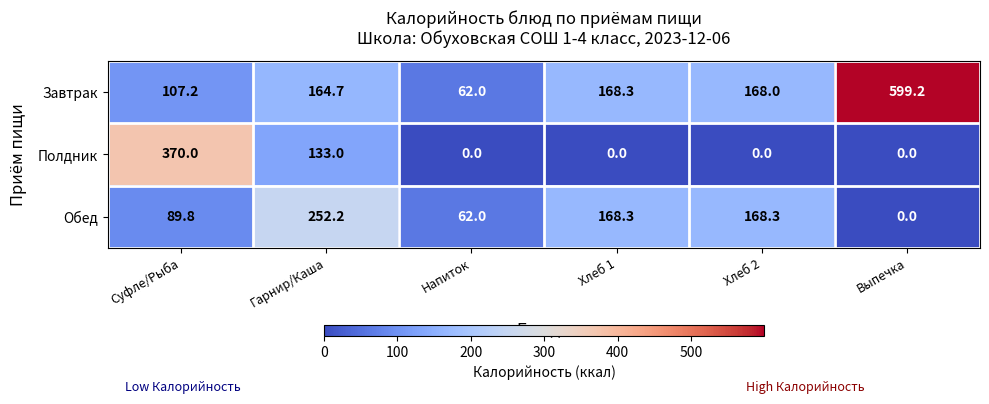

Rank the series by their maximum value, from highest to lowest.

Завтрак, Полдник, Обед